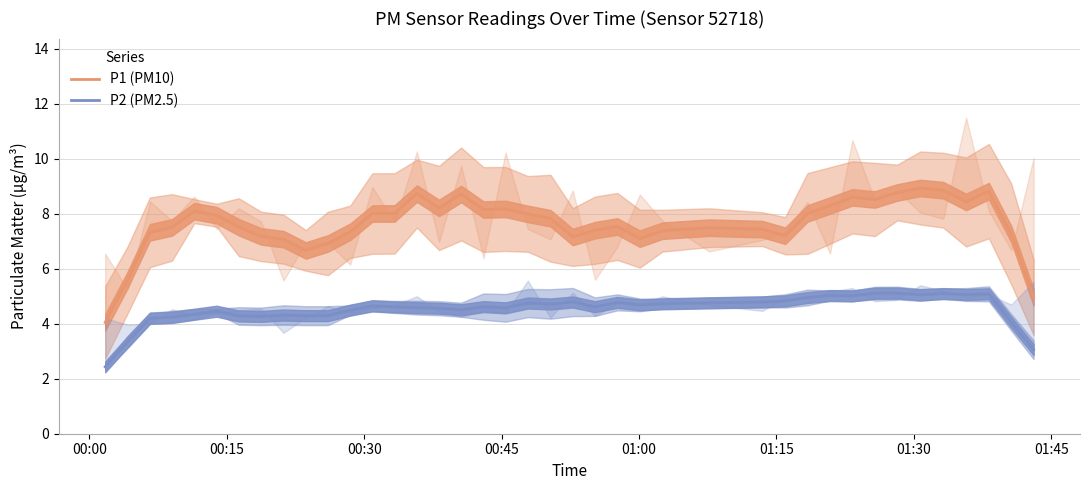

Which series has the widest spread of values?

P1 (PM10)